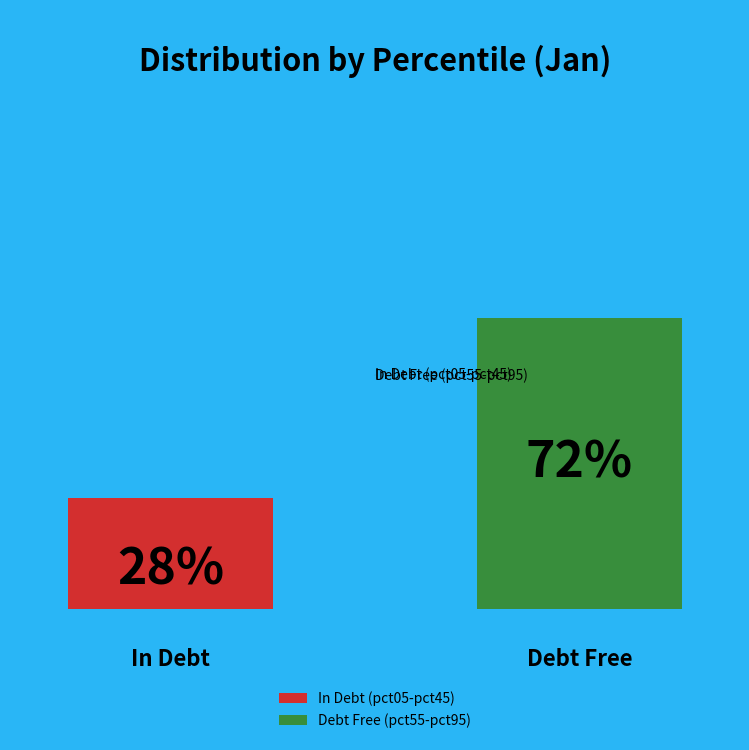

What is the largest slice in the pie chart?

Debt Free (pct55-pct95)